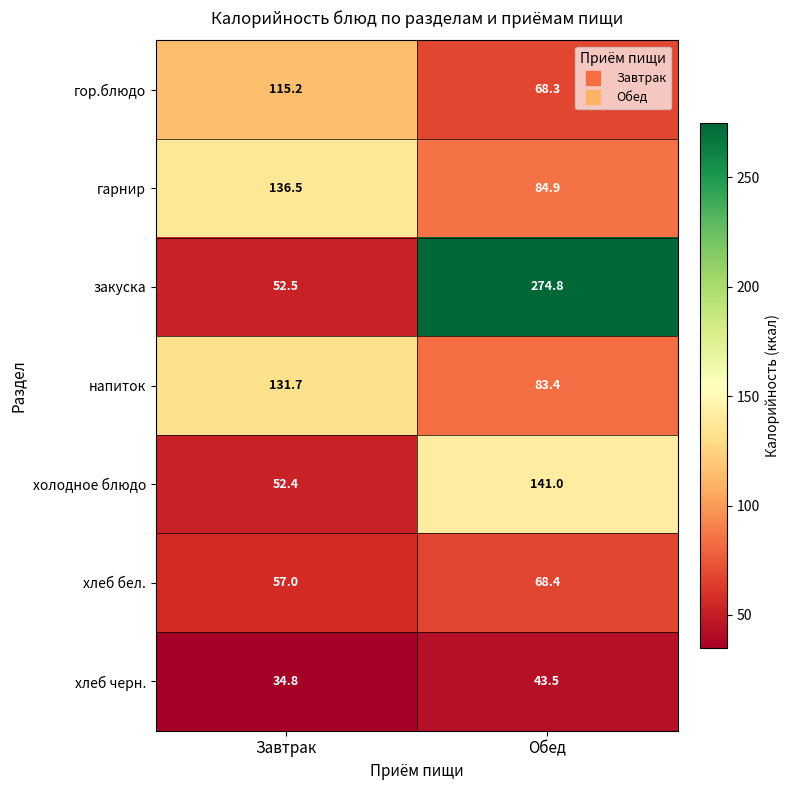

Which category has the lowest value across all series?

Завтрак